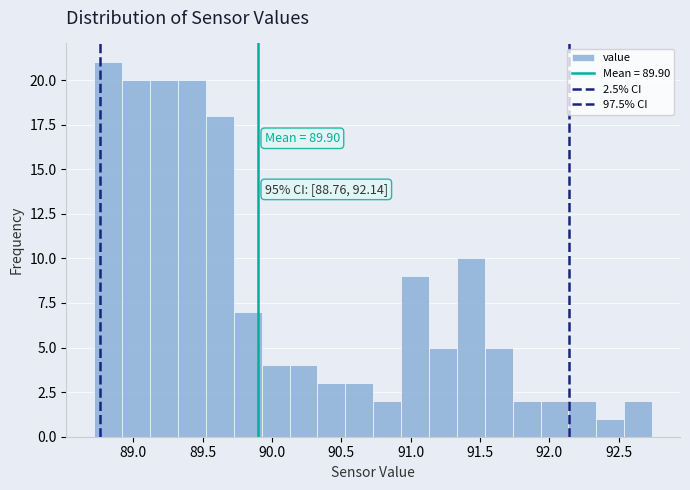

Over which range of the x-axis is the bar tallest?

88.70 to 88.90